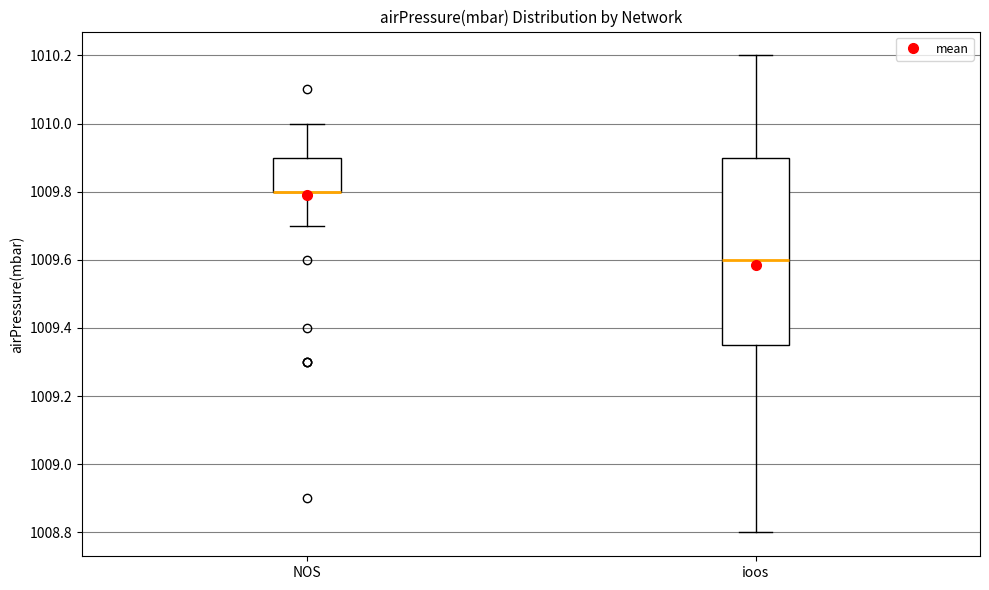

Reading left to right, transcribe this box plot: for each box, give where its median line is, the range the box spans, and where its two whiskers end, as read against the y-axis. The values are not printed on the chart, so give them approximately, as read against the axis.

NOS: median 1009.80 (drawn on the box's lower edge), box 1009.80 to 1009.90, whiskers 1009.70 to 1010.00
ioos: median 1009.60, box 1009.36 to 1009.90, whiskers 1008.80 to 1010.20